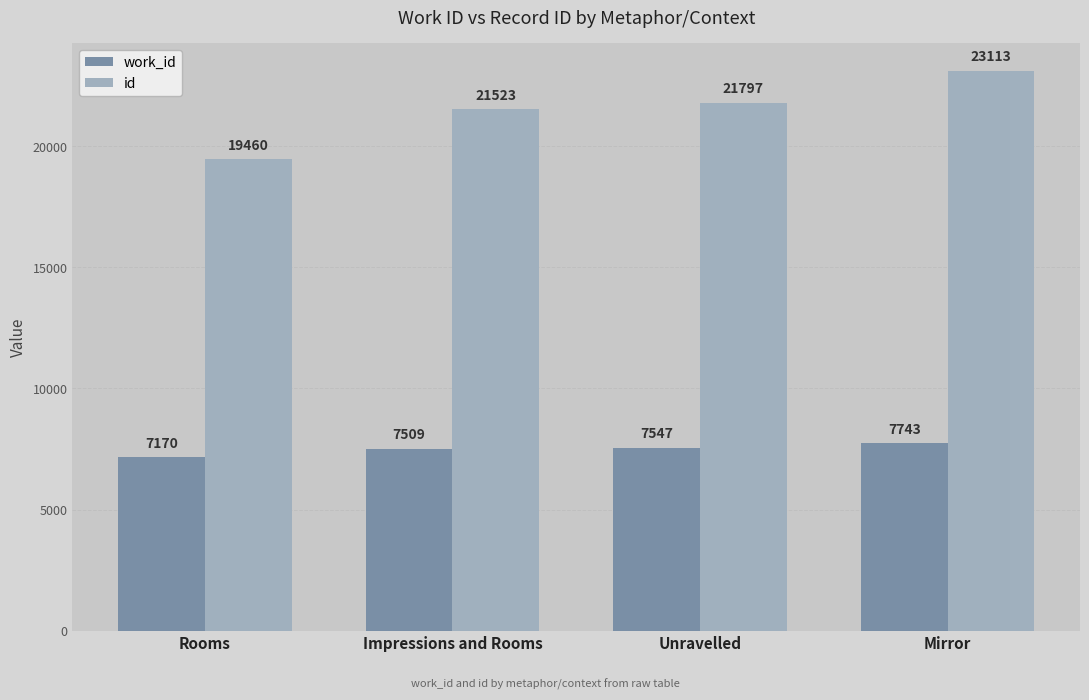

What is the spread (max minus min) of values at Impressions and Rooms?

14014